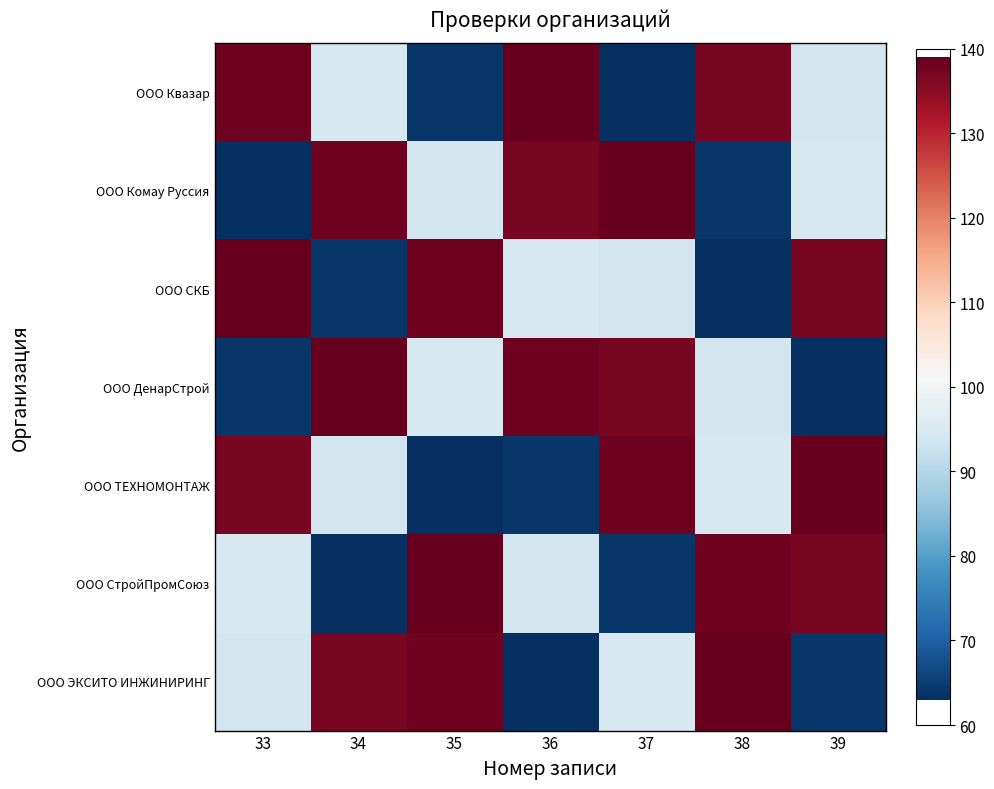

Which series has the widest spread of values?

ООО Квазар